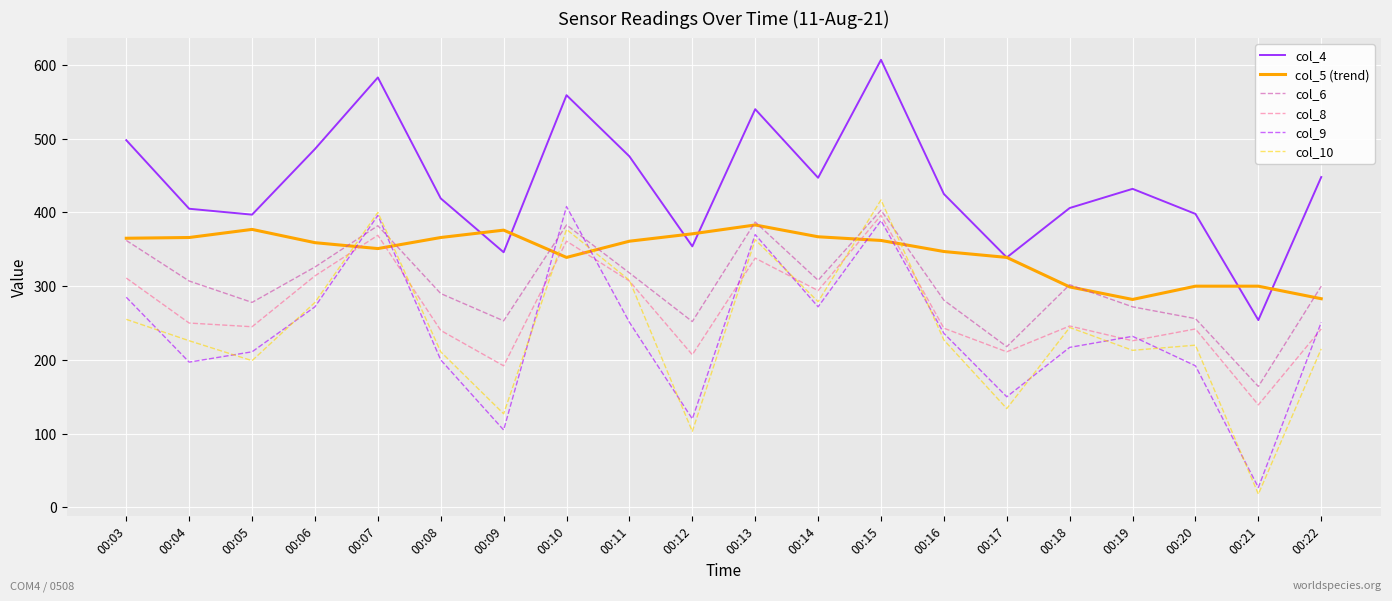

What is the difference between the second highest and second lowest values in the col_6 series?

169